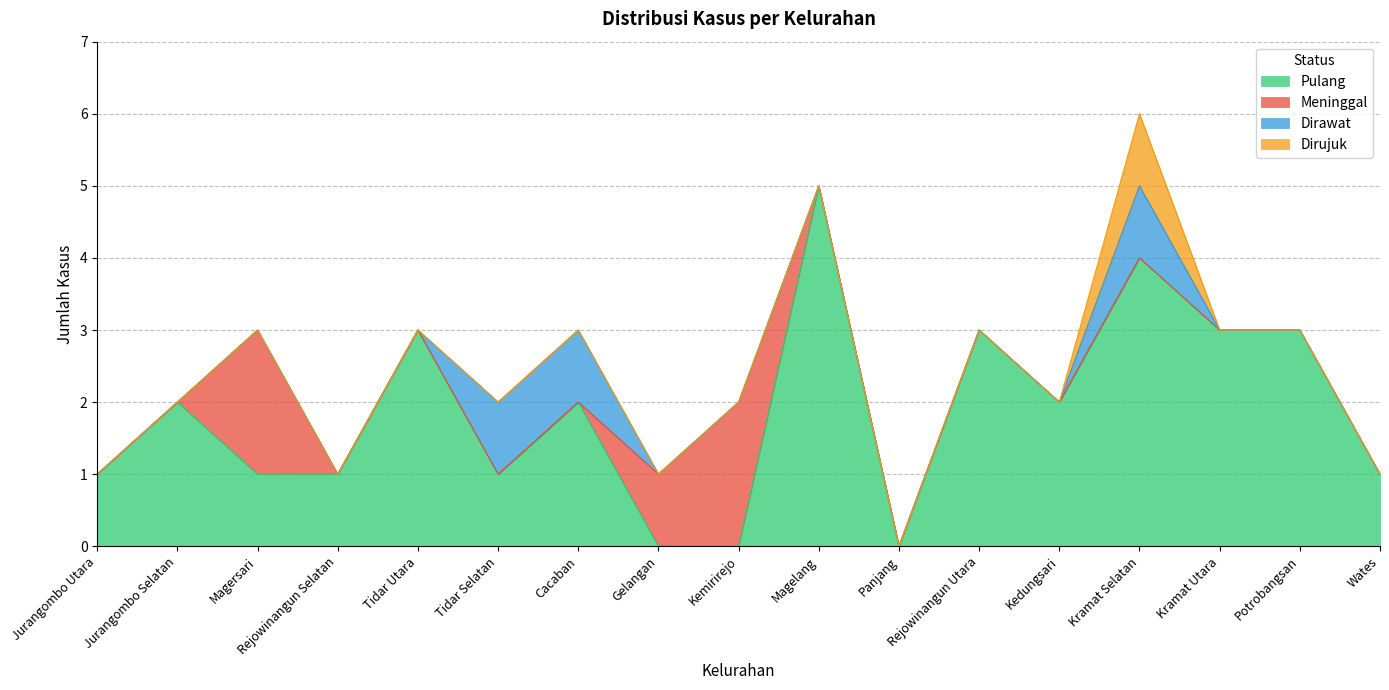

True or false: Pulang and Dirawat cross at least once.

False